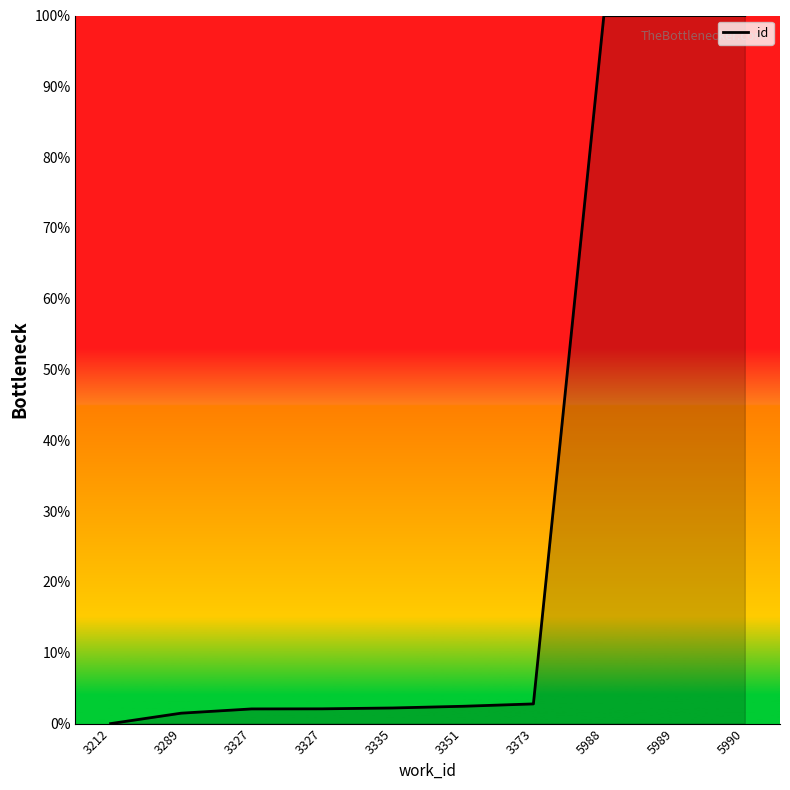

What is the sum of the values at 3212 and 3327?

2.1